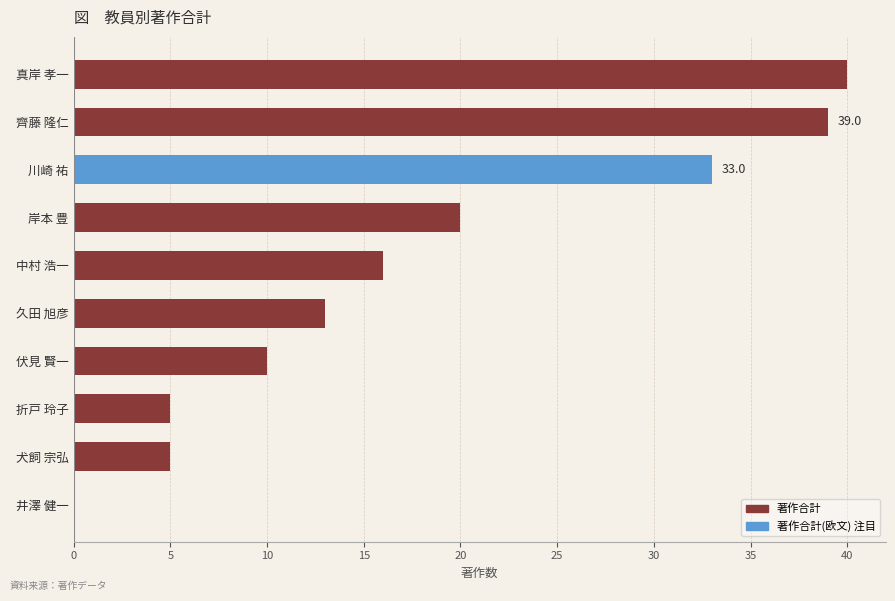

What is the sum of all values?

181